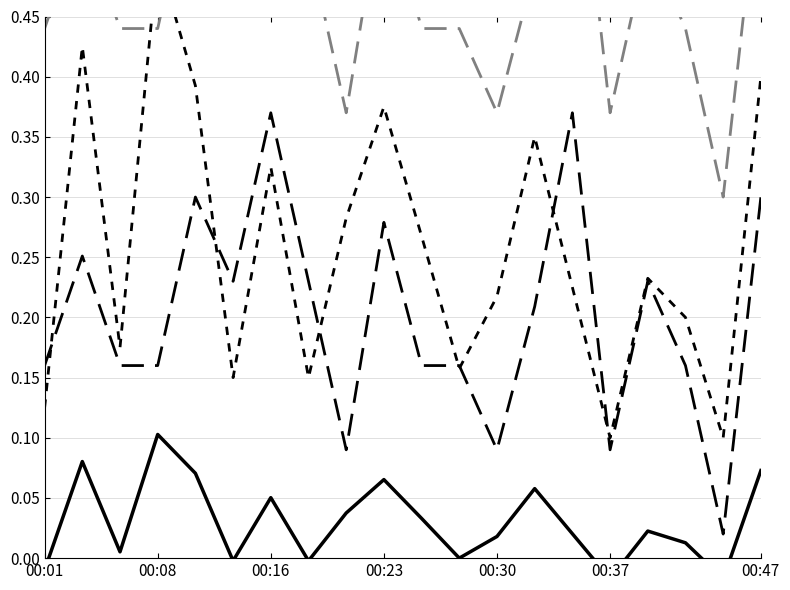

How many lines are shown in the chart?

4